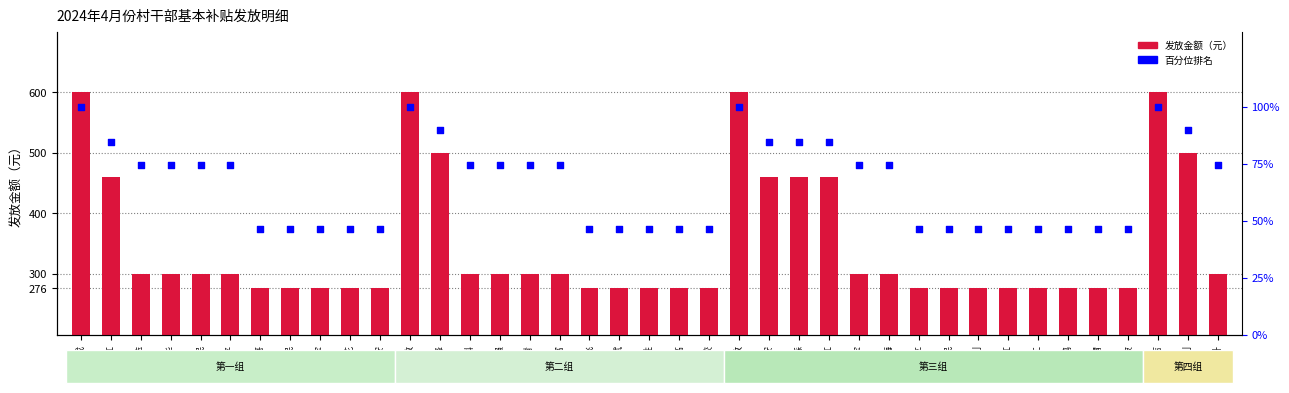

Is the value of 百分位排名 at 张进富 greater than the value of 发放金额（元） at 许平安?

No